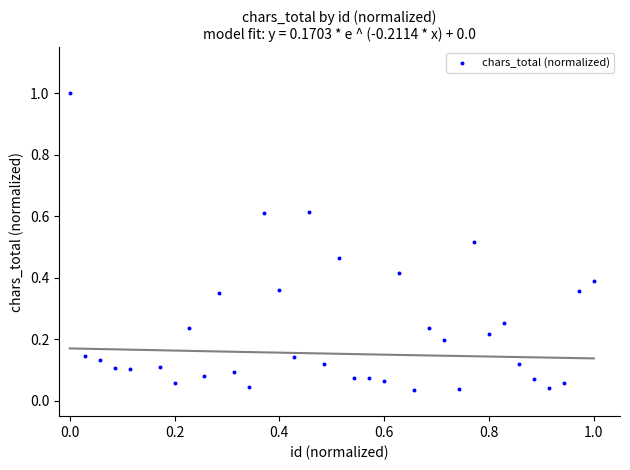

What is the range of Y values (max minus min)?

1.0